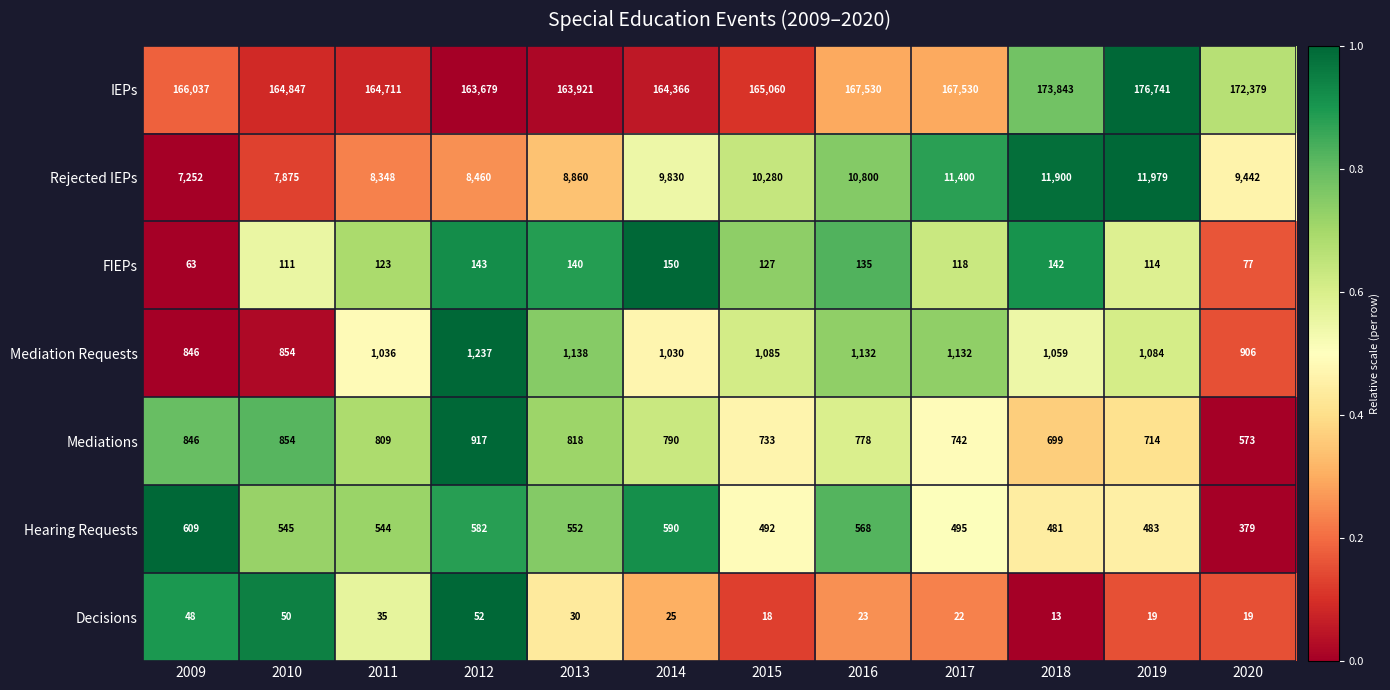

What is the minimum value shown in the chart?

13